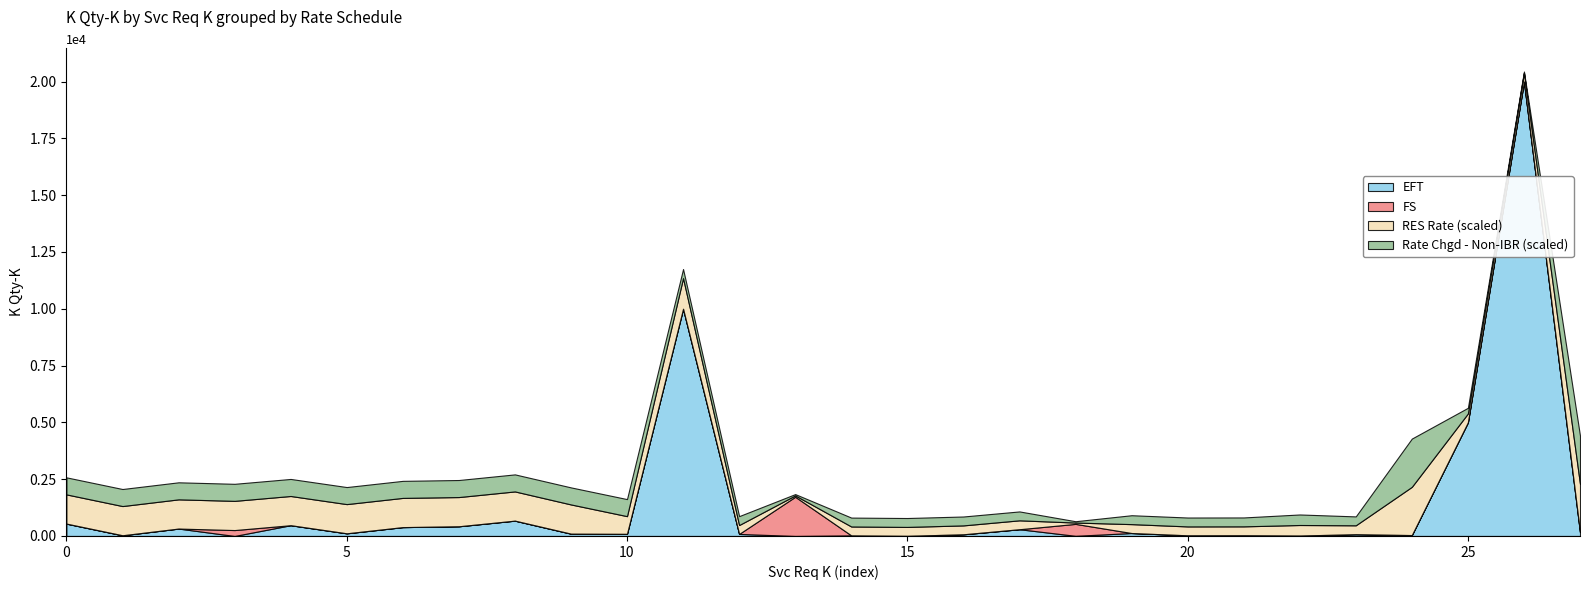

What is the maximum value for EFT?

20000.0